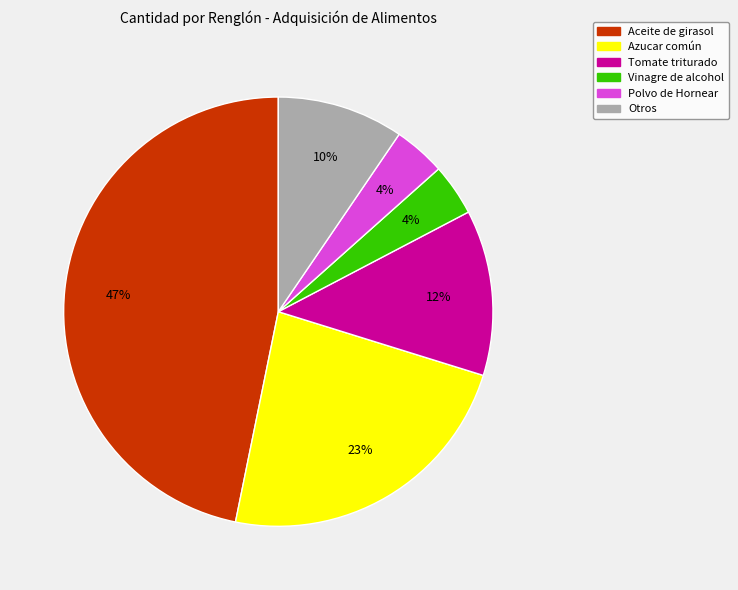

Is there any slice that represents more than half of the pie?

No